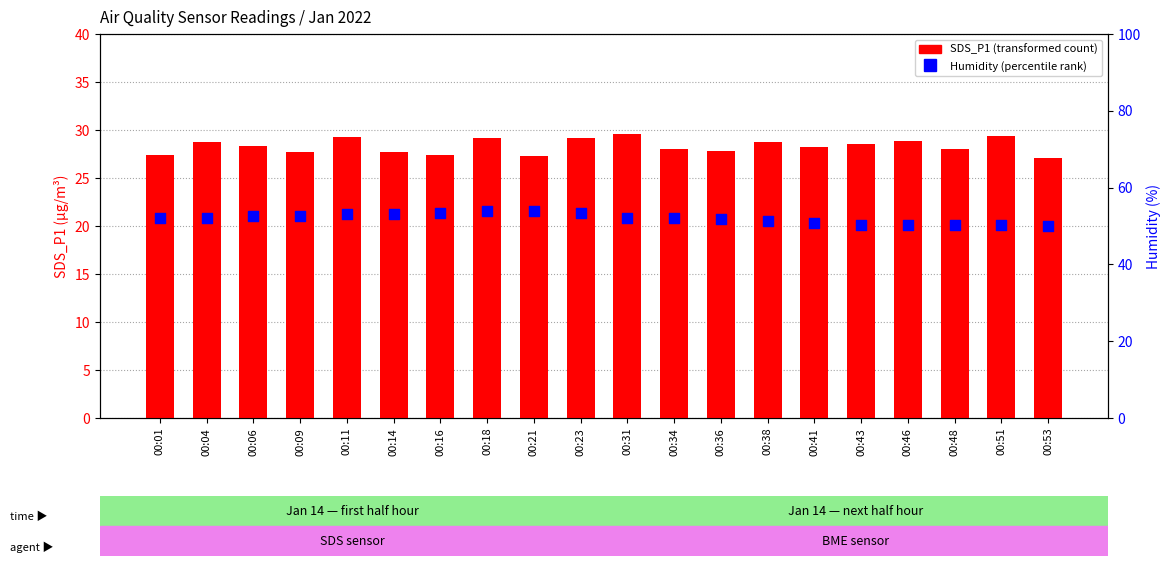

Is the value of Humidity (percentile rank) at 00:16 greater than the value of SDS_P1 (transformed count) at 00:46?

Yes